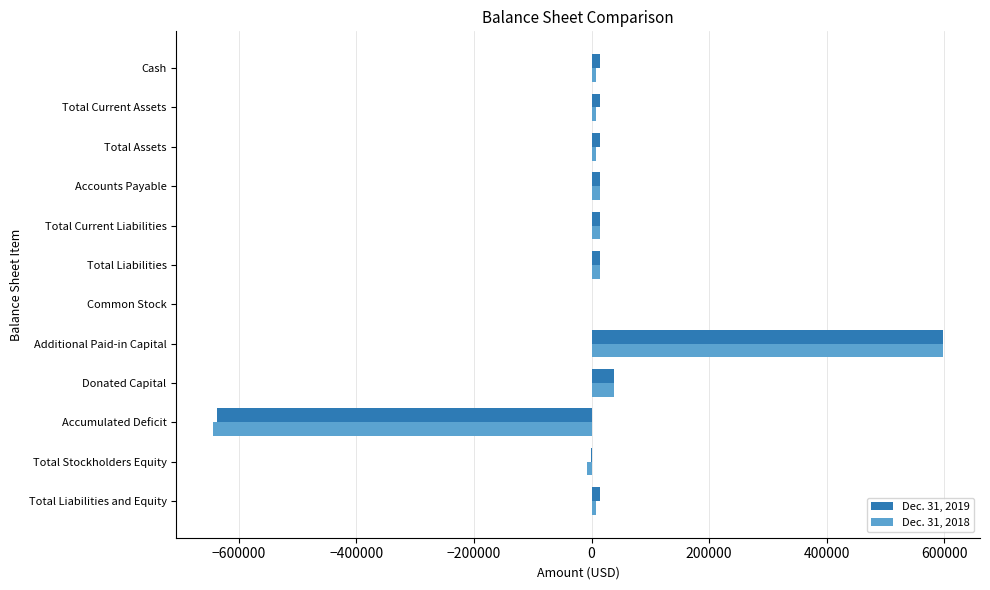

What is the total value across all series at Accumulated Deficit?

-1282136